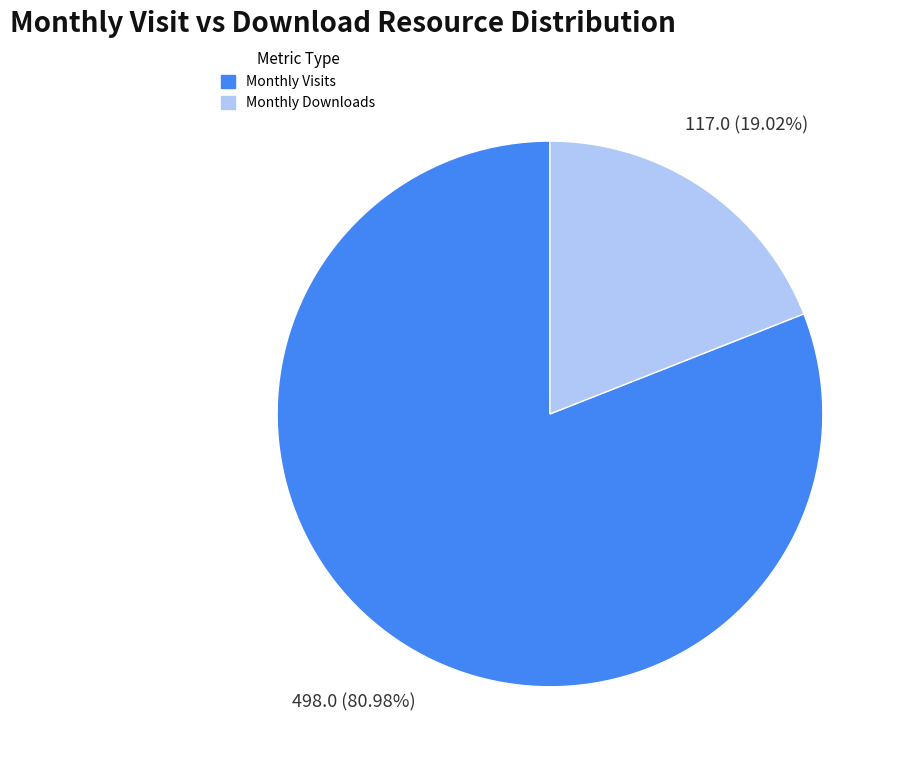

Is the sum of Monthly Visits and Monthly Downloads greater than half?

Yes